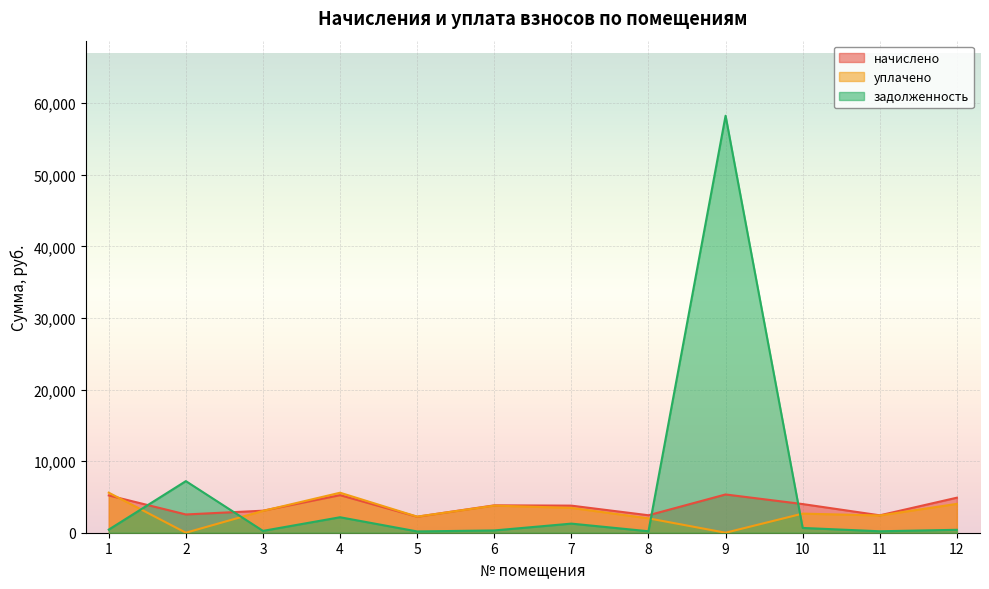

The задолженность series shows 58261.2 at 9. True or false?

True